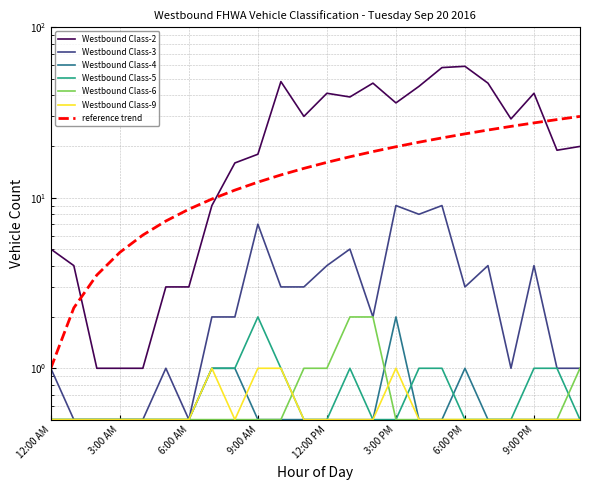

In Westbound Class-3, how many points are higher than both neighbors (excluding endpoints)?

7